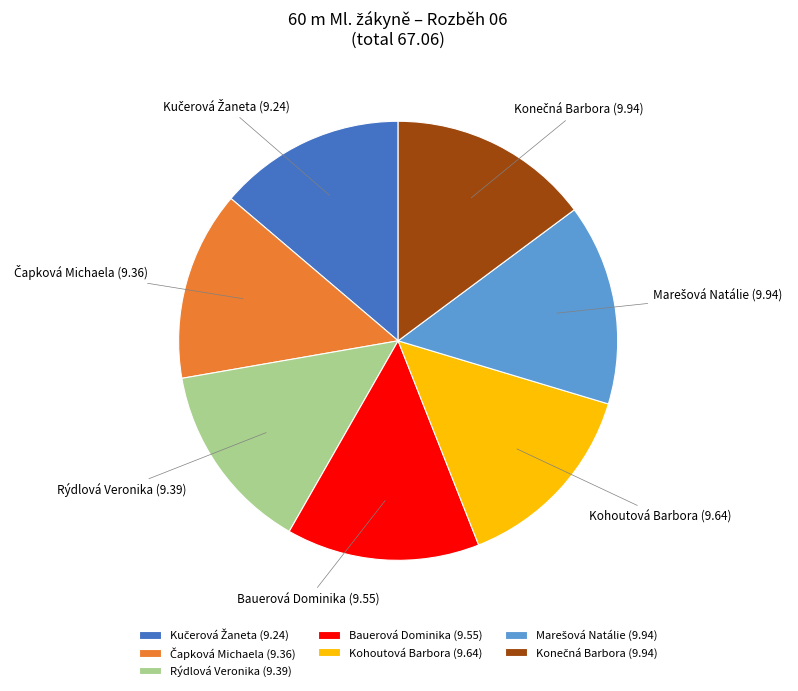

Is there any slice that represents more than half of the pie?

No